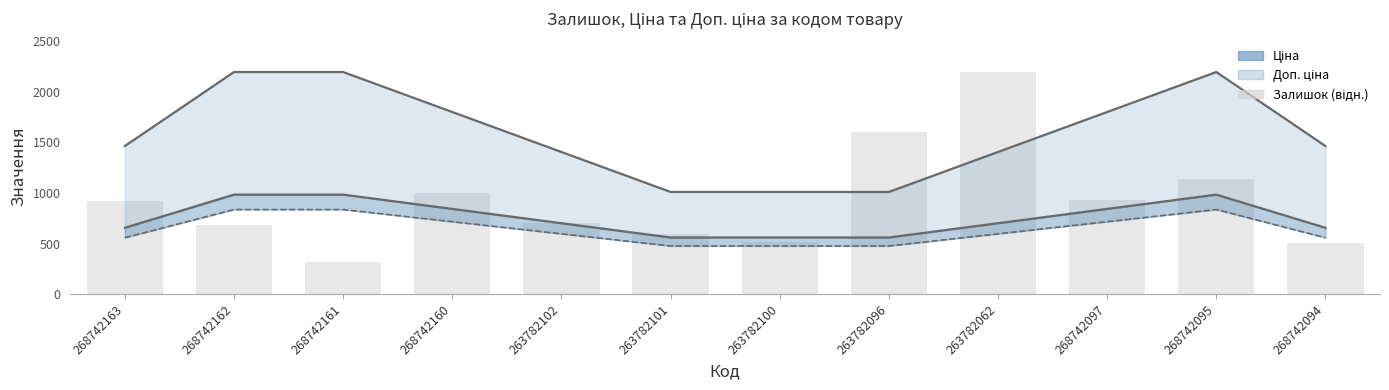

Which series changed the most between 263782101 and 263782062?

Залишок